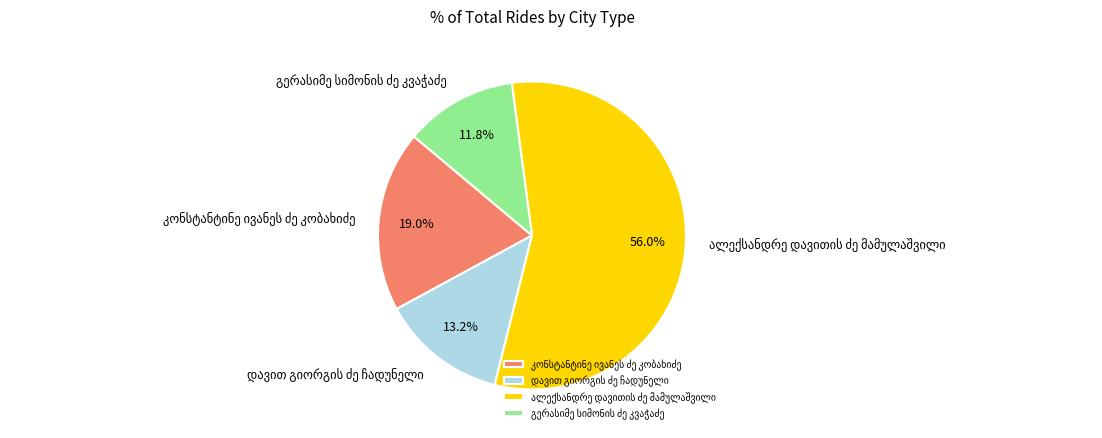

How many segments does this pie chart have?

4